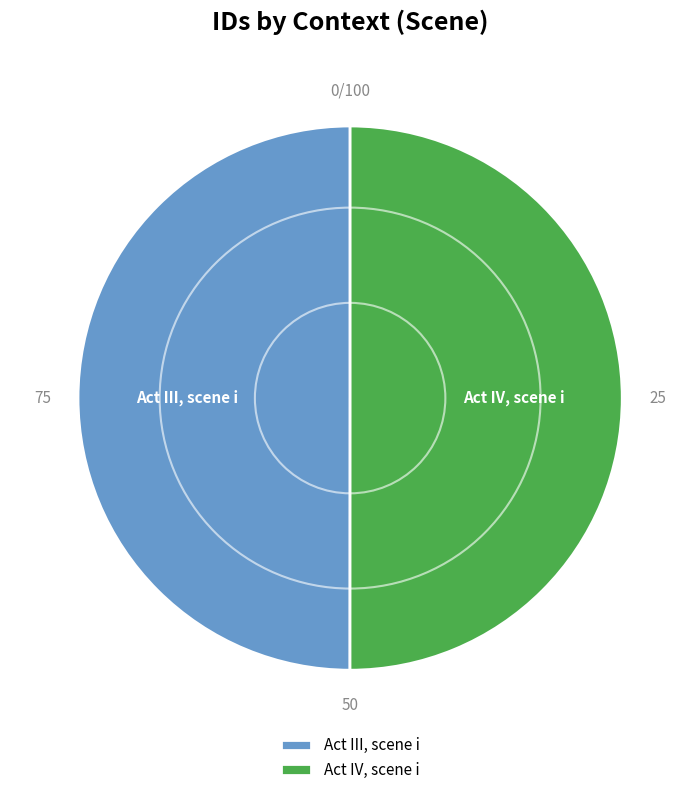

Is it true that Act III, scene i is 50% of the pie?

True